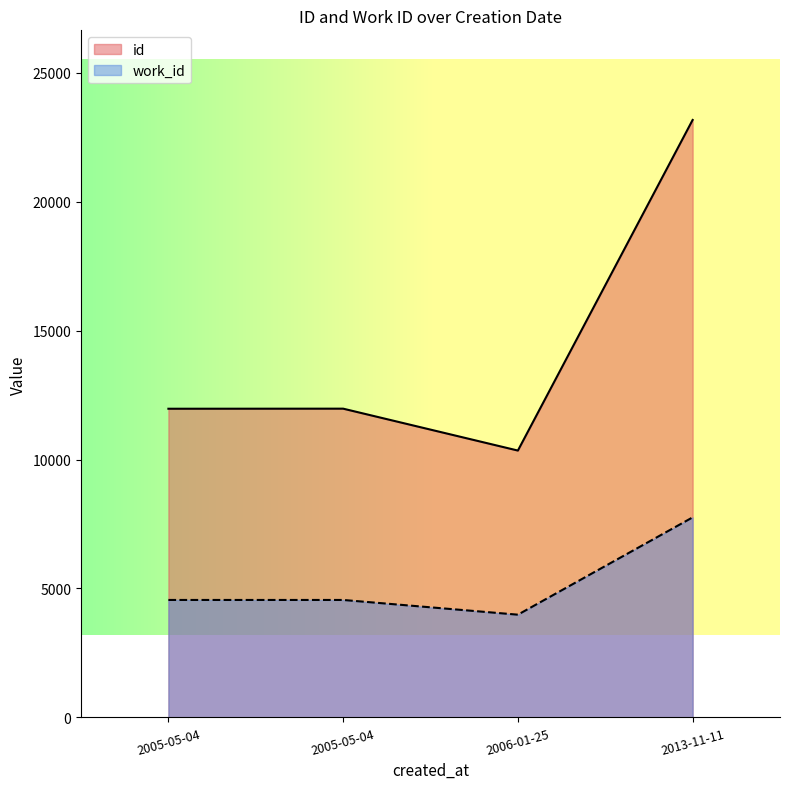

What is the average value of the work_id series?

5213